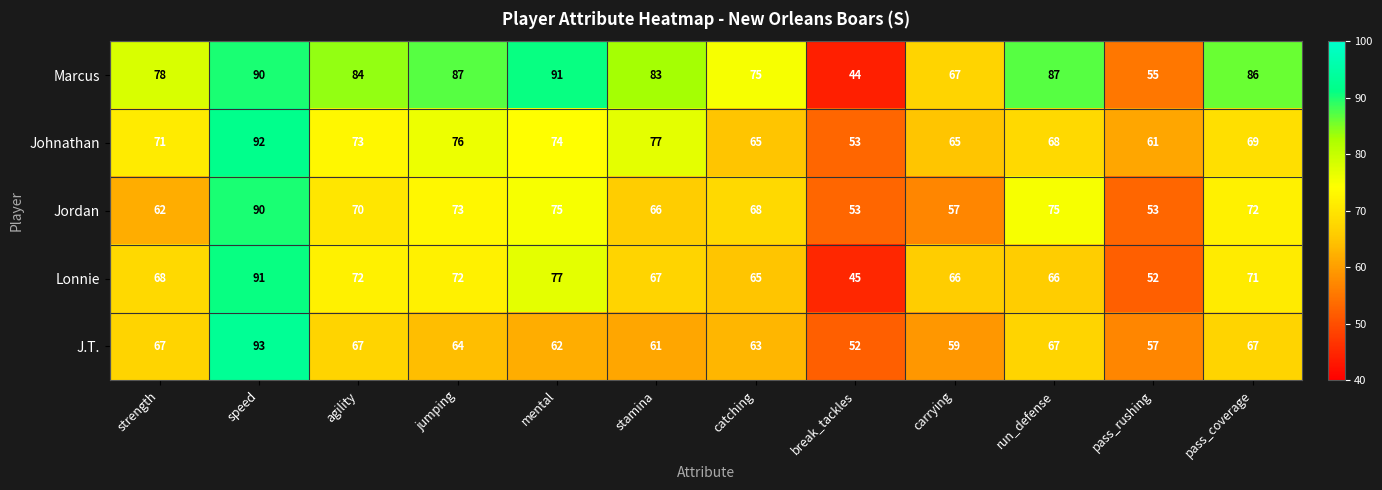

Which category has the highest value across all series?

speed